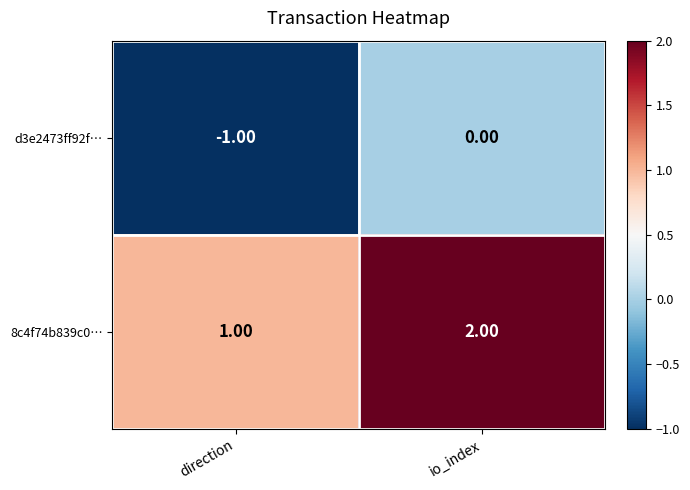

At which category does the chart reach its minimum across all series?

direction